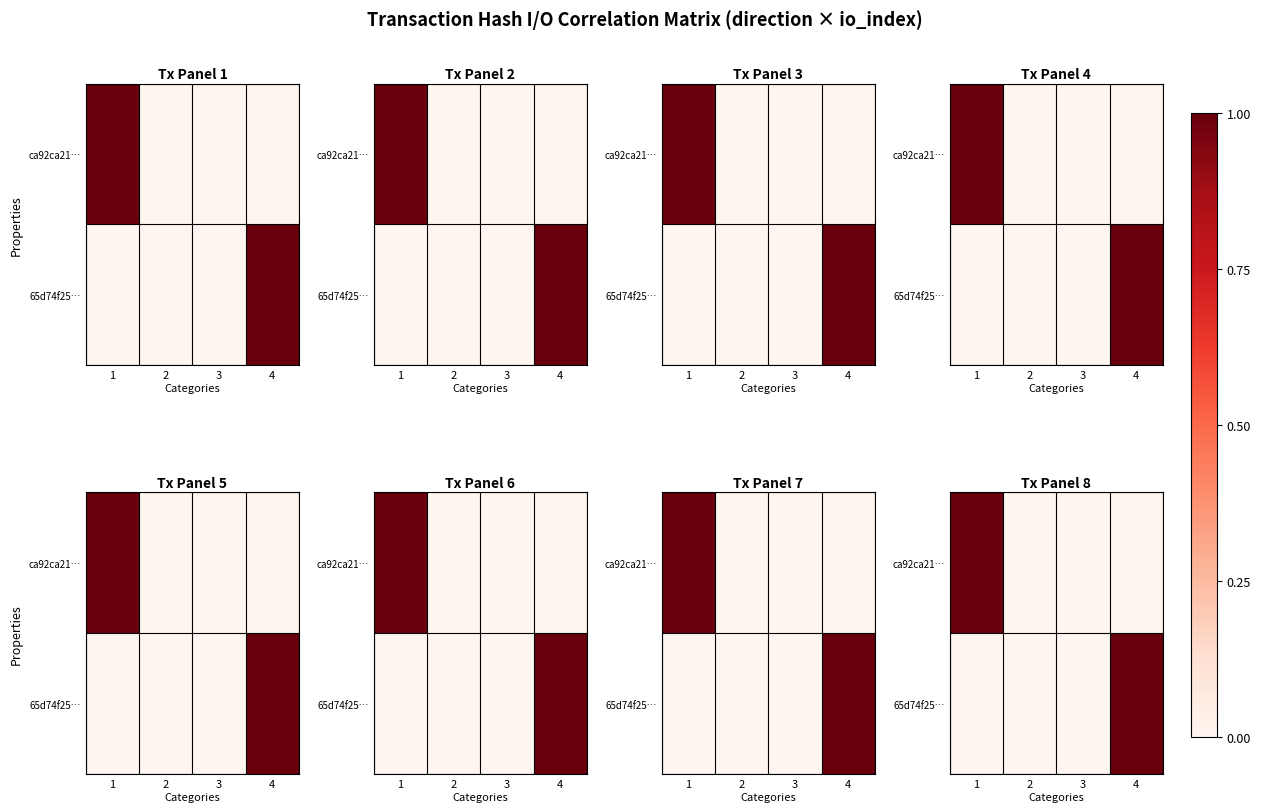

At which label is ca92ca21… closest to 0?

2